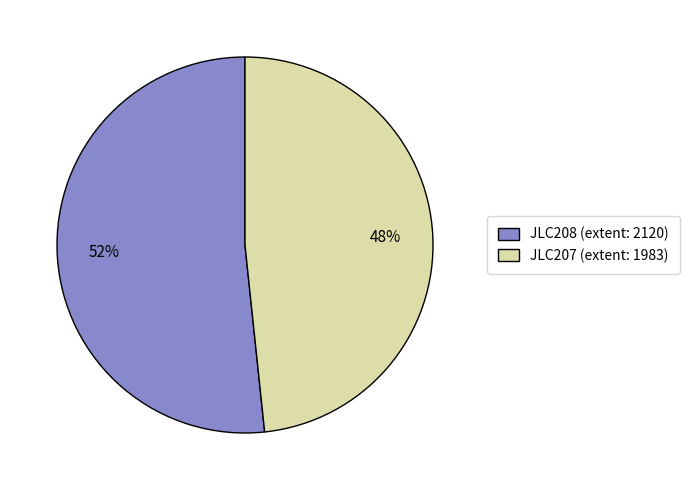

To the nearest percent, what is the combined percentage of JLC208 (extent: 2120) and JLC207 (extent: 1983)?

100%